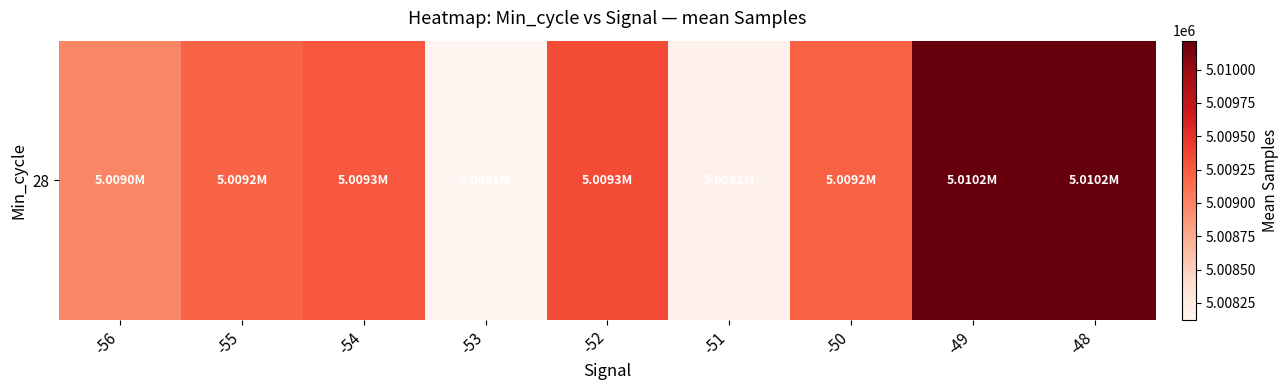

What is the difference between the values at -48 and -53?

2091.3